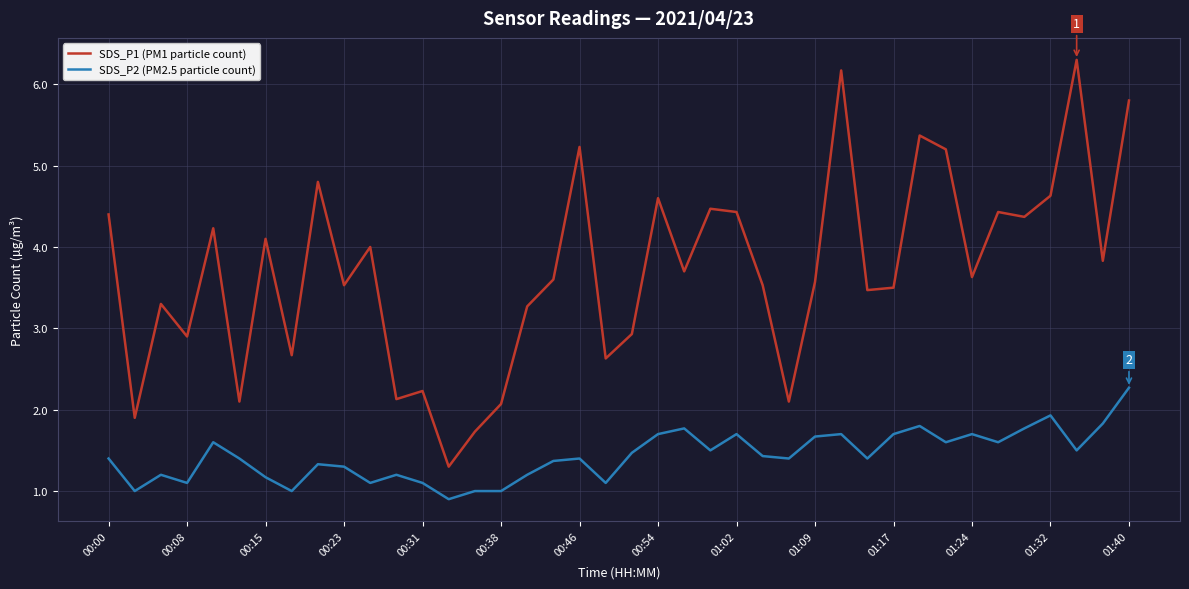

True or false: SDS_P2 (PM2.5 particle count) and SDS_P1 (PM1 particle count) cross at least once.

False